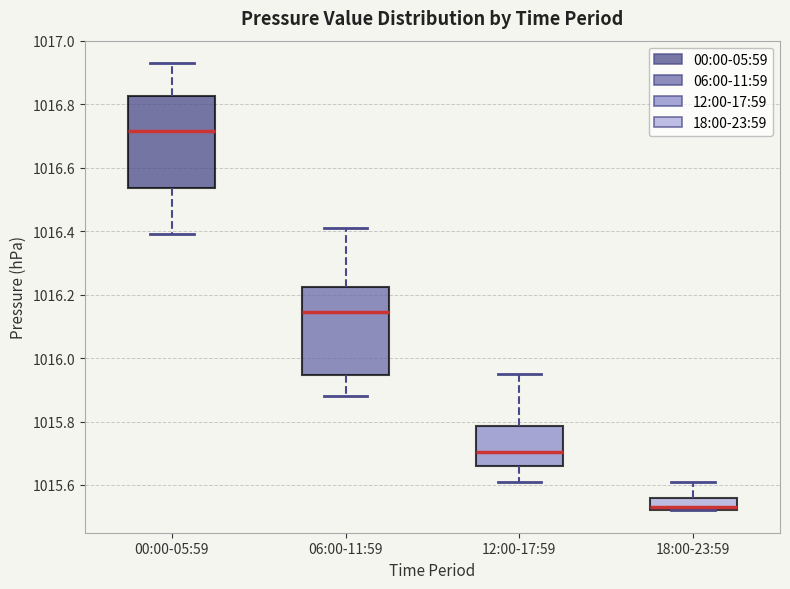

Reading left to right, transcribe this box plot: for each box, give where its median line is, the range the box spans, and where its two whiskers end, as read against the y-axis. The values are not printed on the chart, so give them approximately, as read against the axis.

00:00-05:59: median 1016.72, box 1016.54 to 1016.82, whiskers 1016.40 to 1016.94
06:00-11:59: median 1016.14, box 1015.94 to 1016.22, whiskers 1015.88 to 1016.42
12:00-17:59: median 1015.70, box 1015.66 to 1015.78, whiskers 1015.62 to 1015.96
18:00-23:59: median 1015.54, box 1015.52 to 1015.56, whiskers 1015.52 to 1015.62